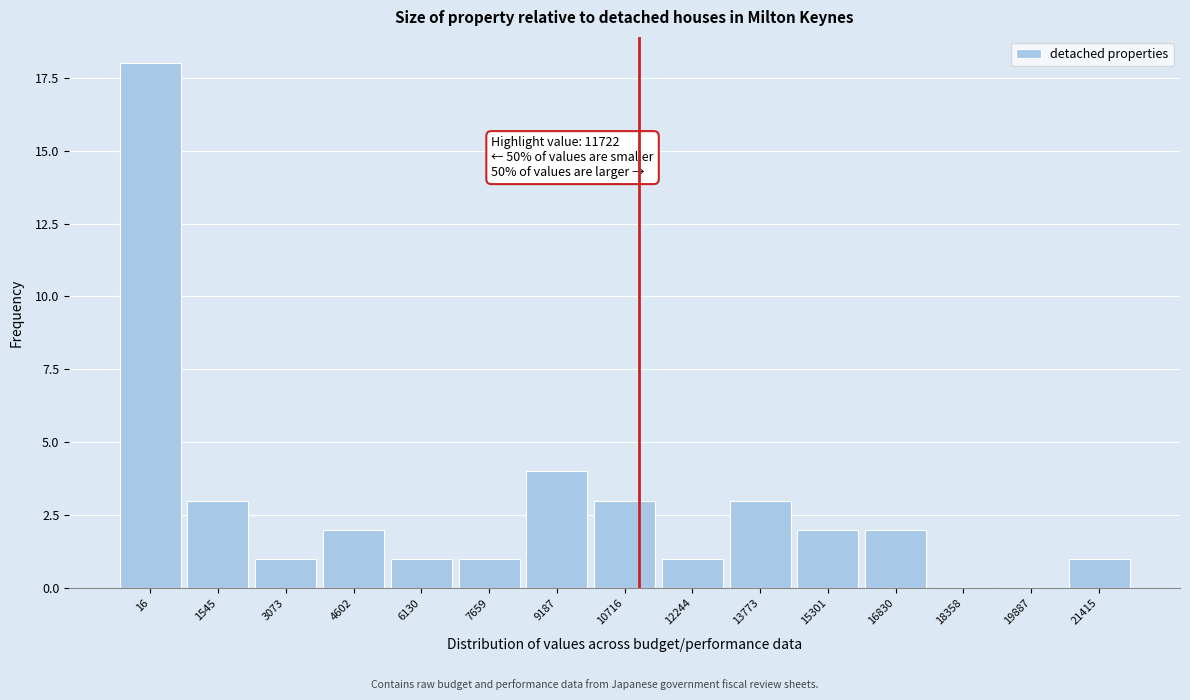

Reading left to right, what are all the values shown in this chart?

16=18	1545=3	3073=1	4602=2	6130=1	7659=1	9187=4	10716=3	12244=1	13773=3	15301=2	16830=2	18358=0	19887=0	21415=1